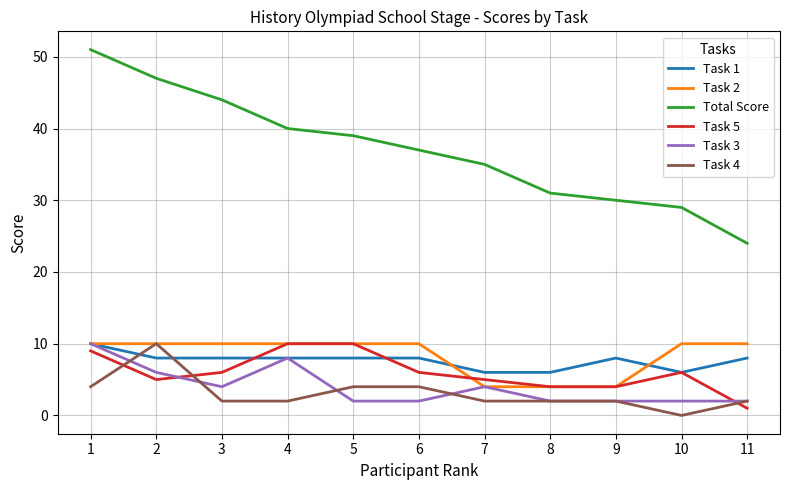

Between 2 and 3, which series saw the biggest shift?

Task 4